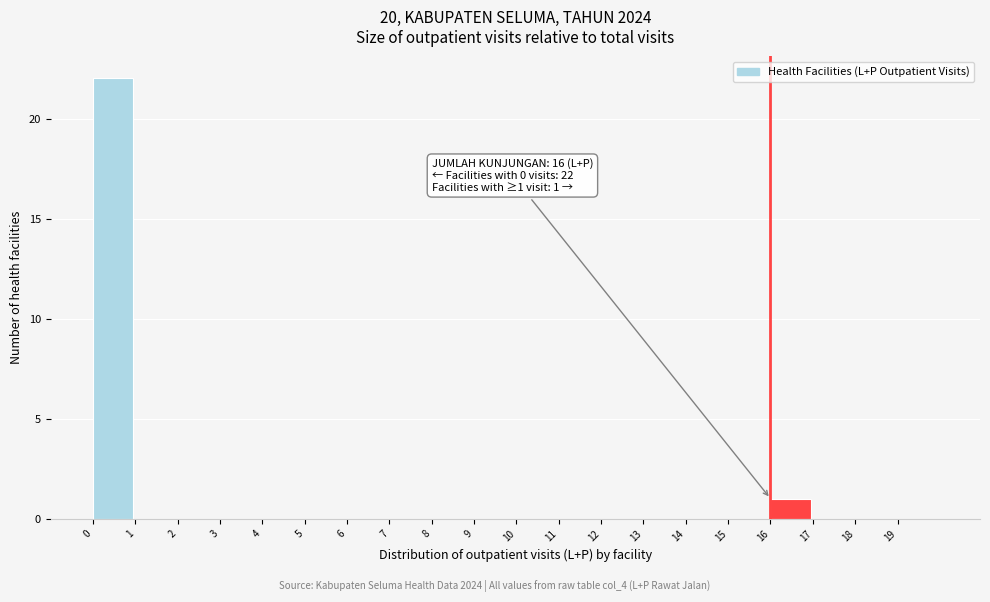

Over which range of the x-axis is the bar tallest?

0 to 1